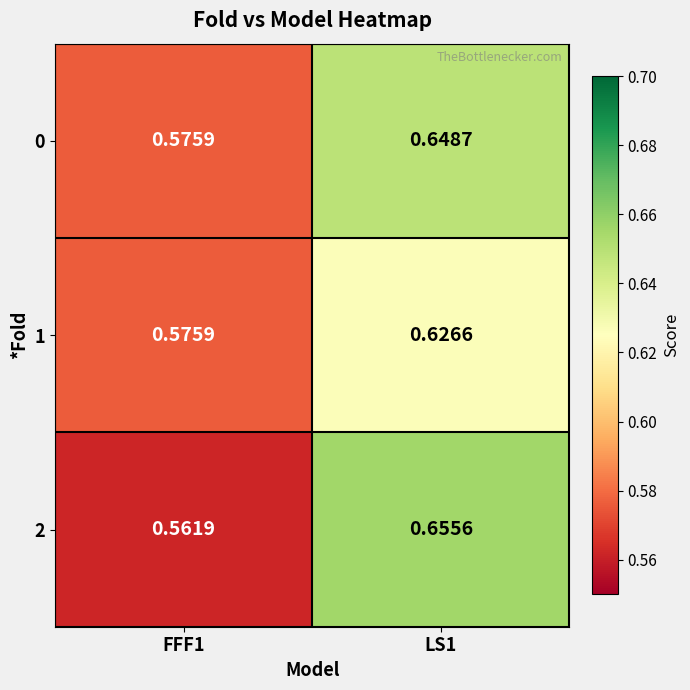

Is the value of 0 at FFF1 greater than the value of 2 at LS1?

No